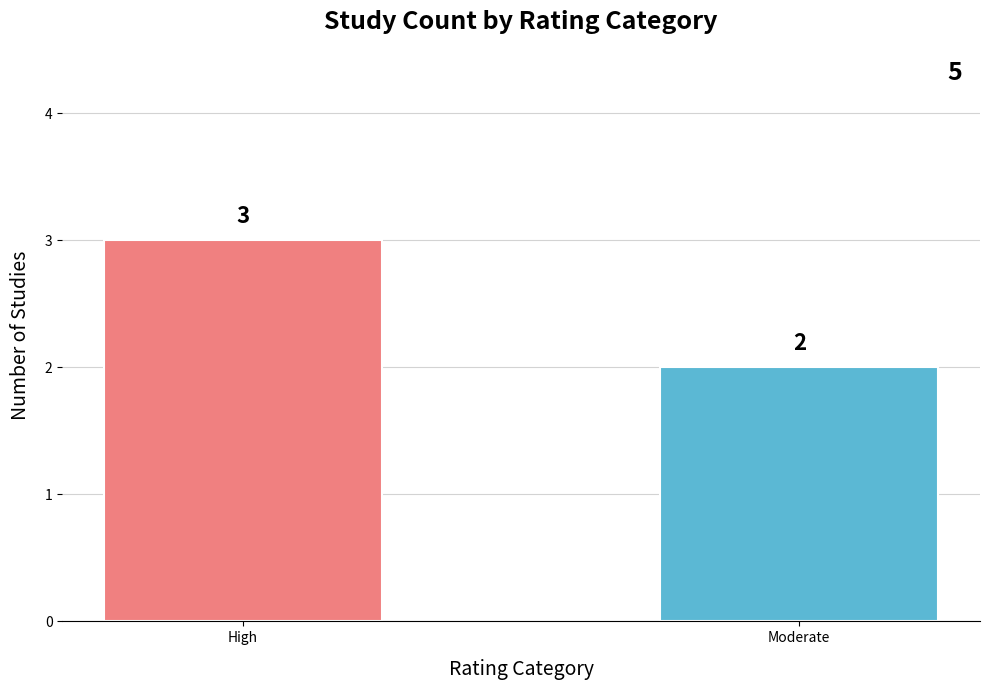

What position from the right is Moderate?

1